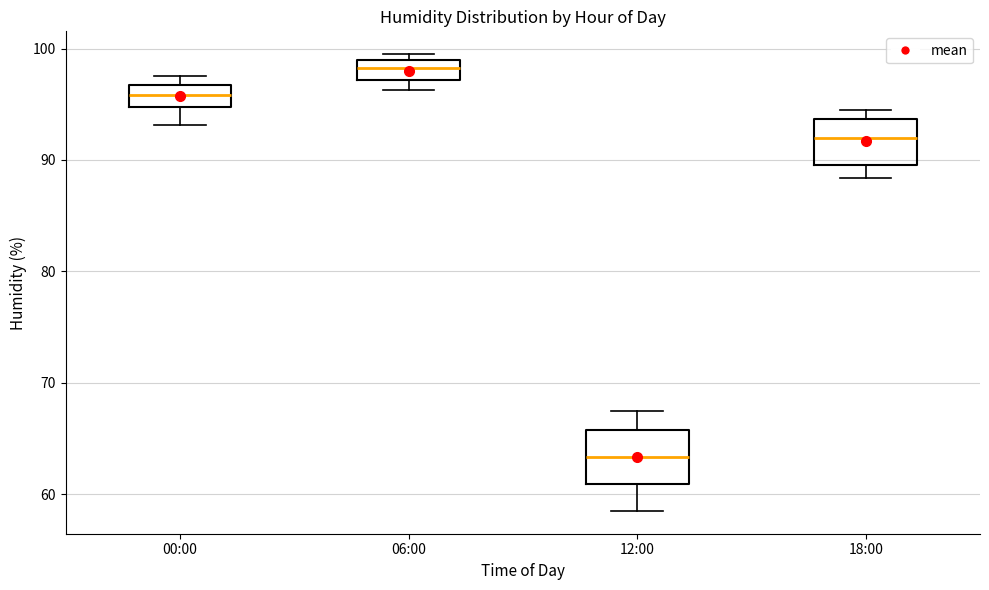

Where is the lower edge of the box for 12:00 on the y-axis? The values are not printed on the chart, so give them approximately, as read against the axis.

61